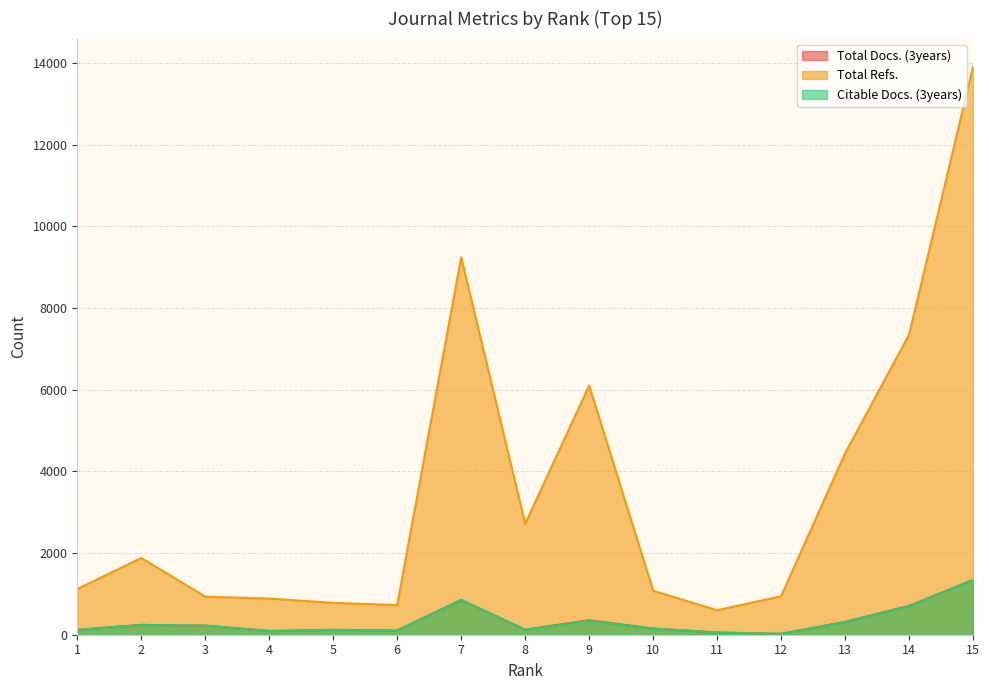

What is the maximum value shown in the chart?

13907